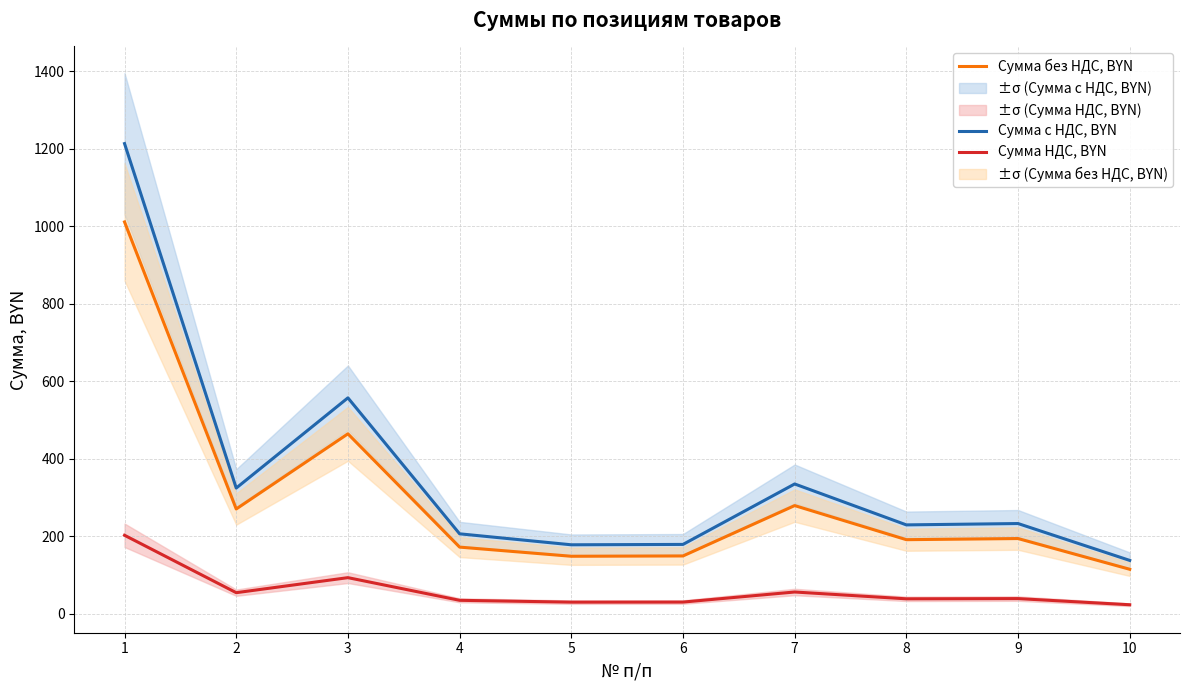

Which series has the widest spread of values?

Сумма с НДС, BYN